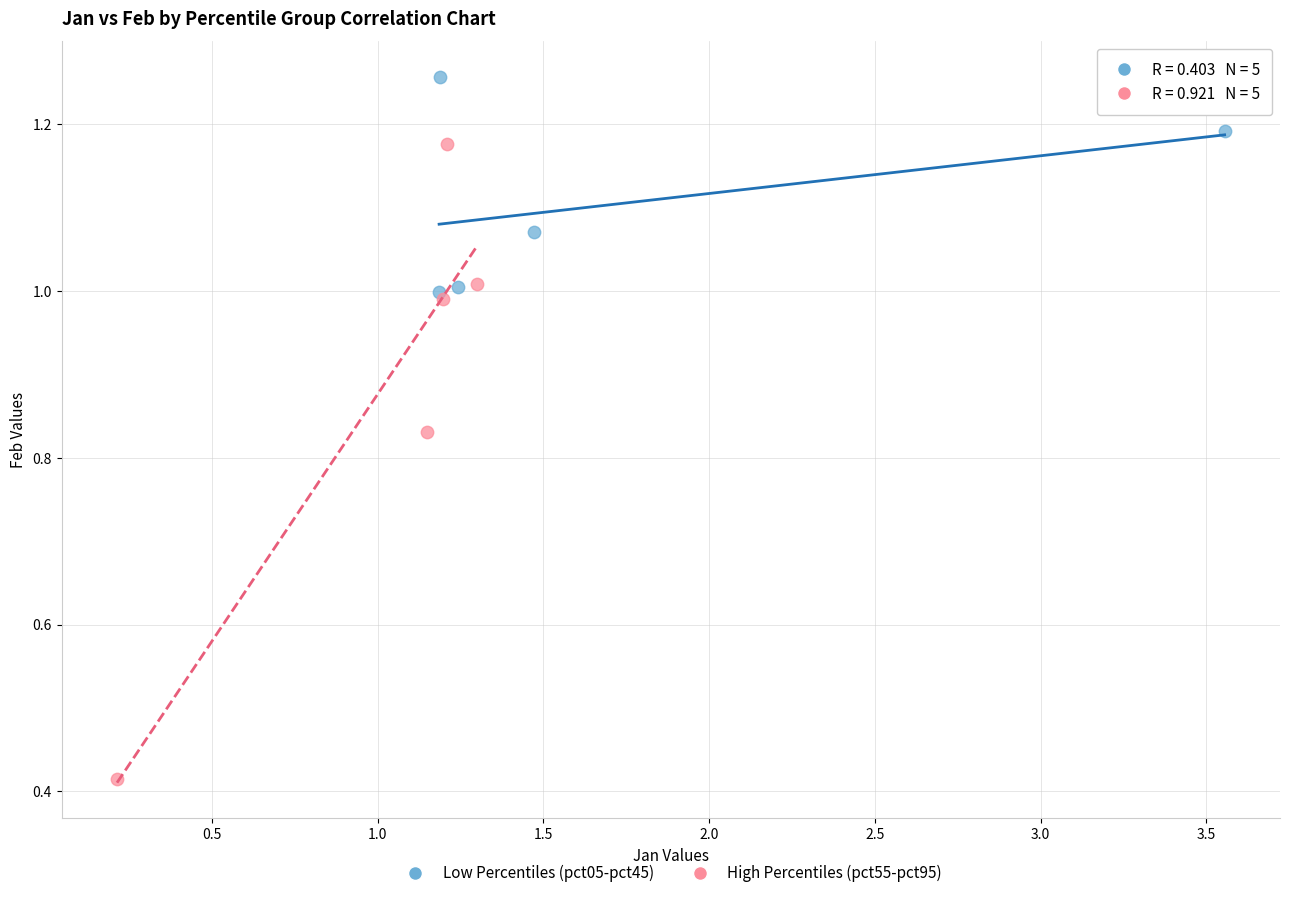

Which series reaches the maximum Y coordinate?

Low Percentiles (pct05-pct45)